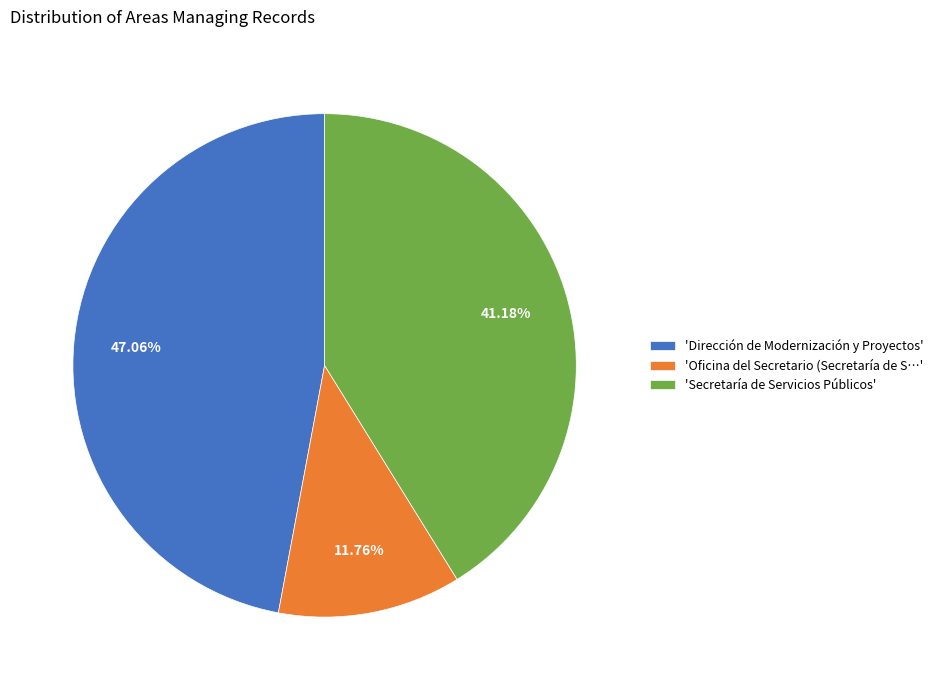

Rank the categories by value from lowest to highest.

'Oficina del Secretario (Secretaría de S…', 'Secretaría de Servicios Públicos', 'Dirección de Modernización y Proyectos'